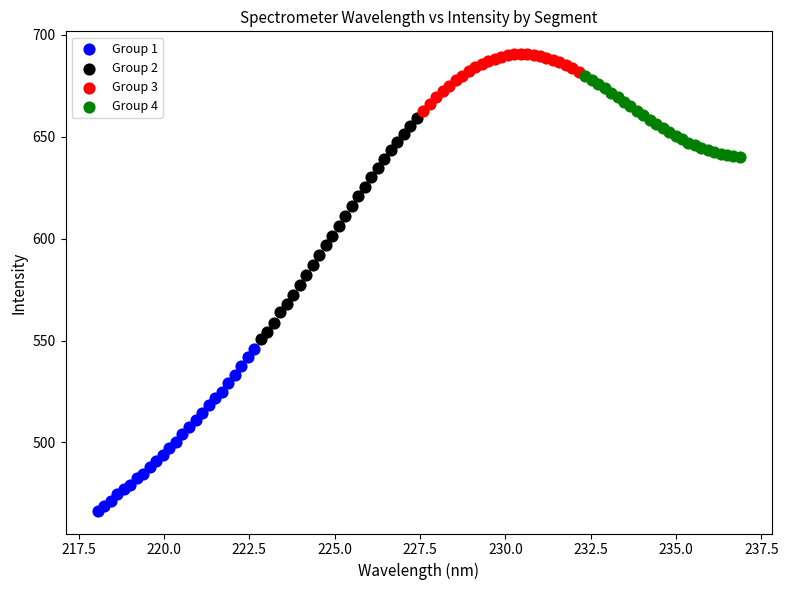

What are all the series names shown in the legend?

Group 1, Group 2, Group 3, Group 4